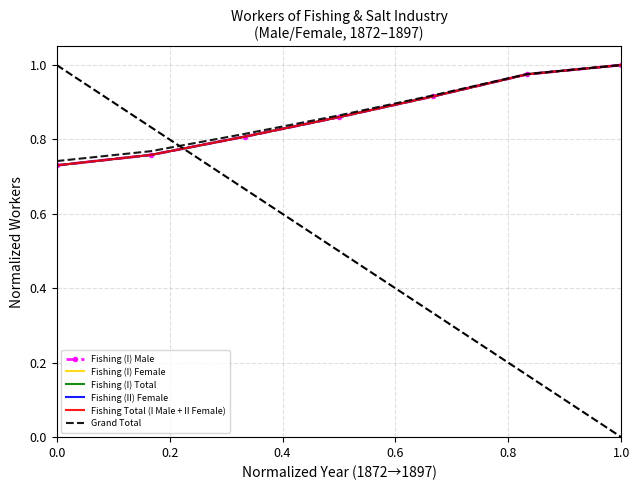

What is the average value of the Fishing (I) Total series?

0.9